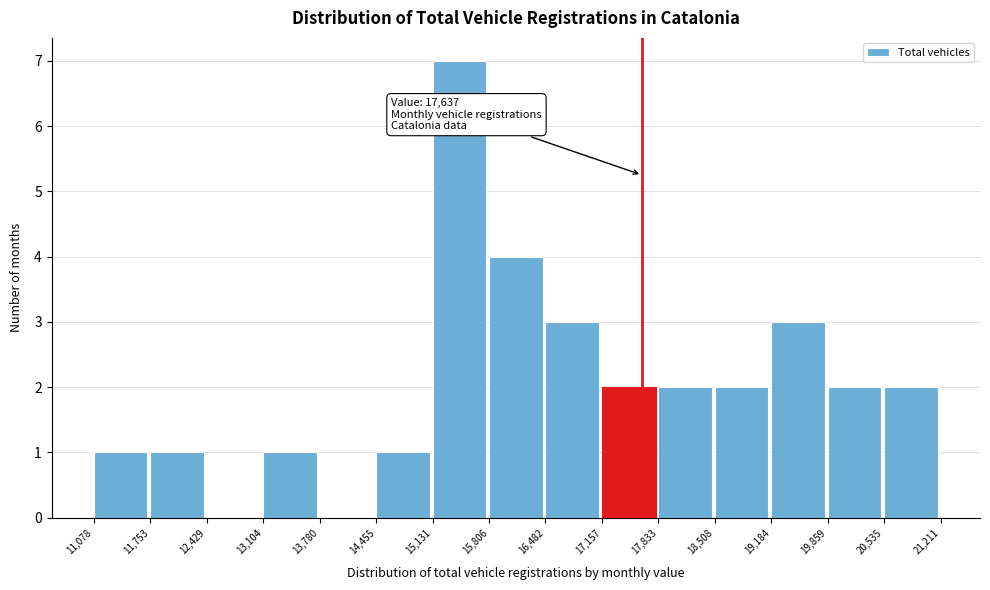

Over which range of the x-axis is the bar tallest?

15,131 to 15,806